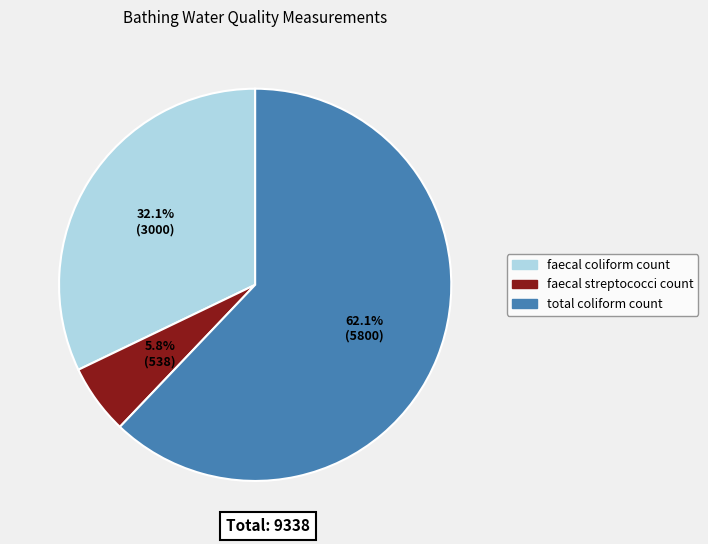

Is the sum of faecal streptococci count and faecal coliform count greater than half?

No